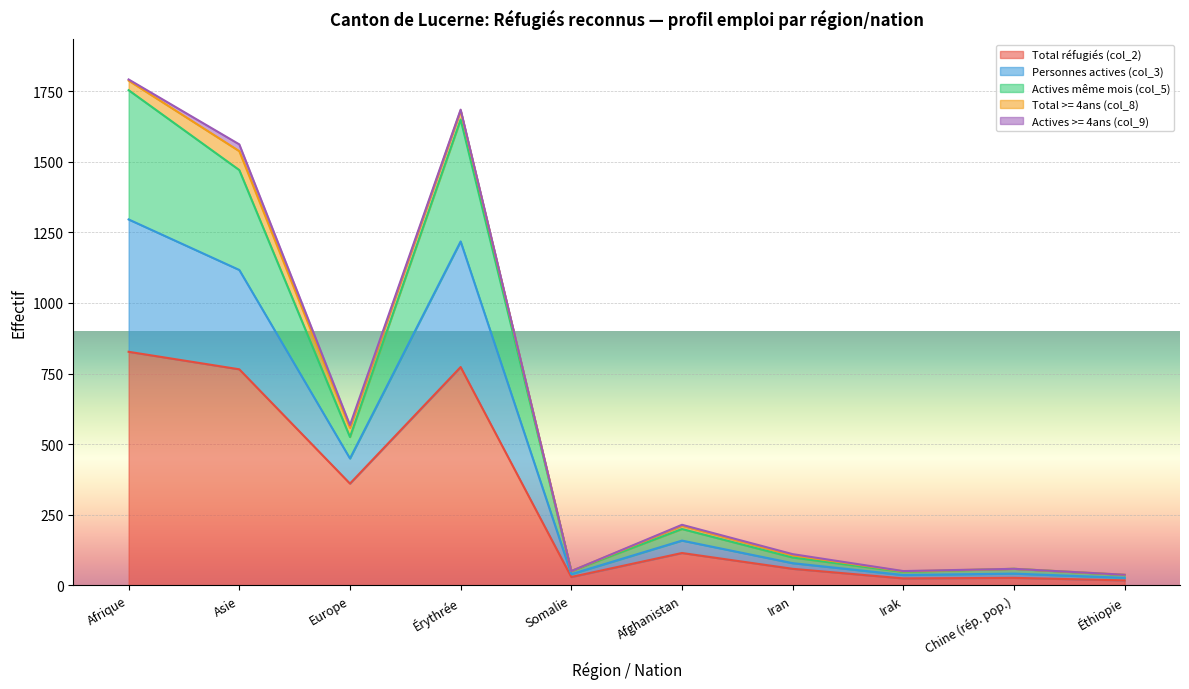

What is the average value of the Actives même mois (col_5) series?

608